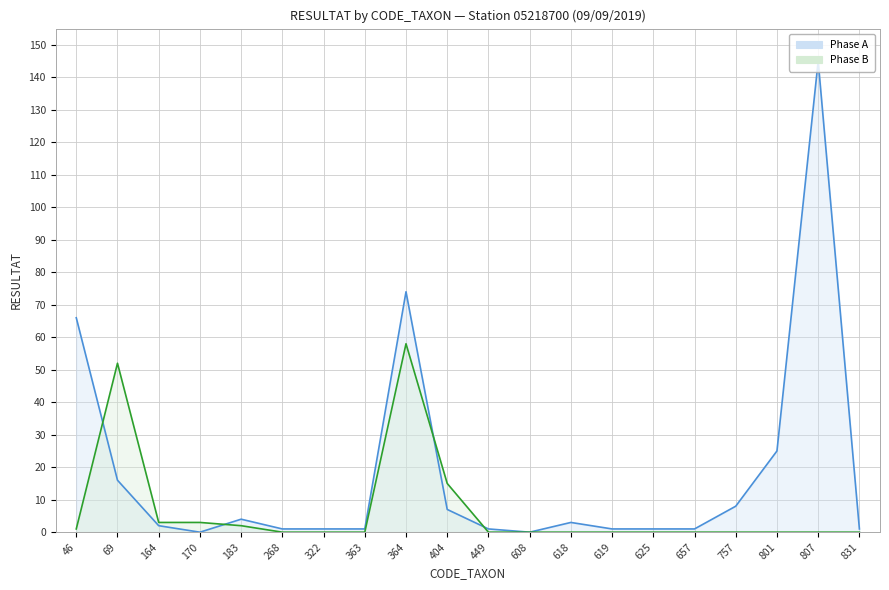

What is the value of the Phase A line point at the 11th from the left?

1